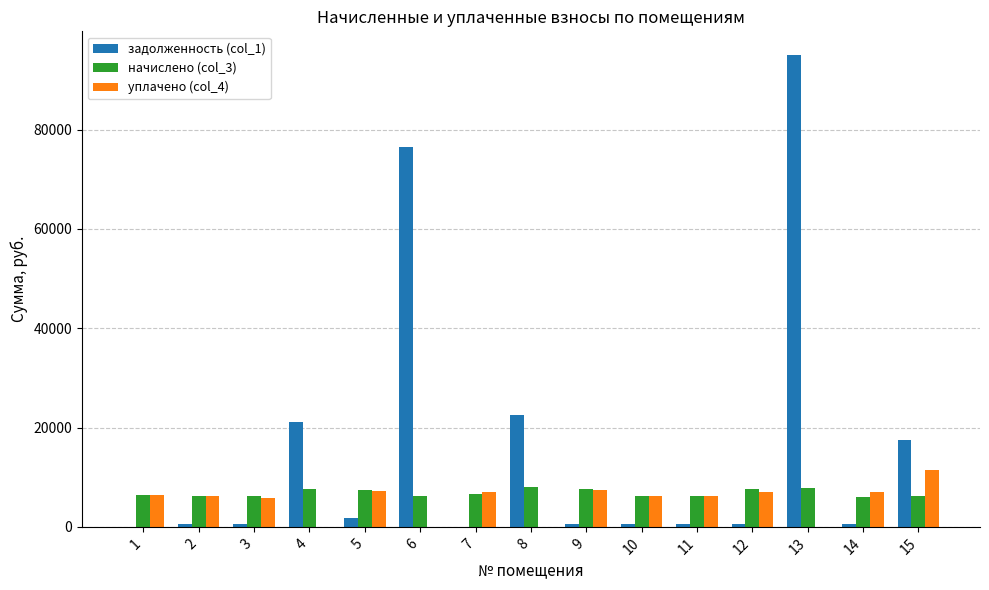

Is the value of уплачено (col_4) at 12 greater than the value of начислено (col_3) at 13?

No